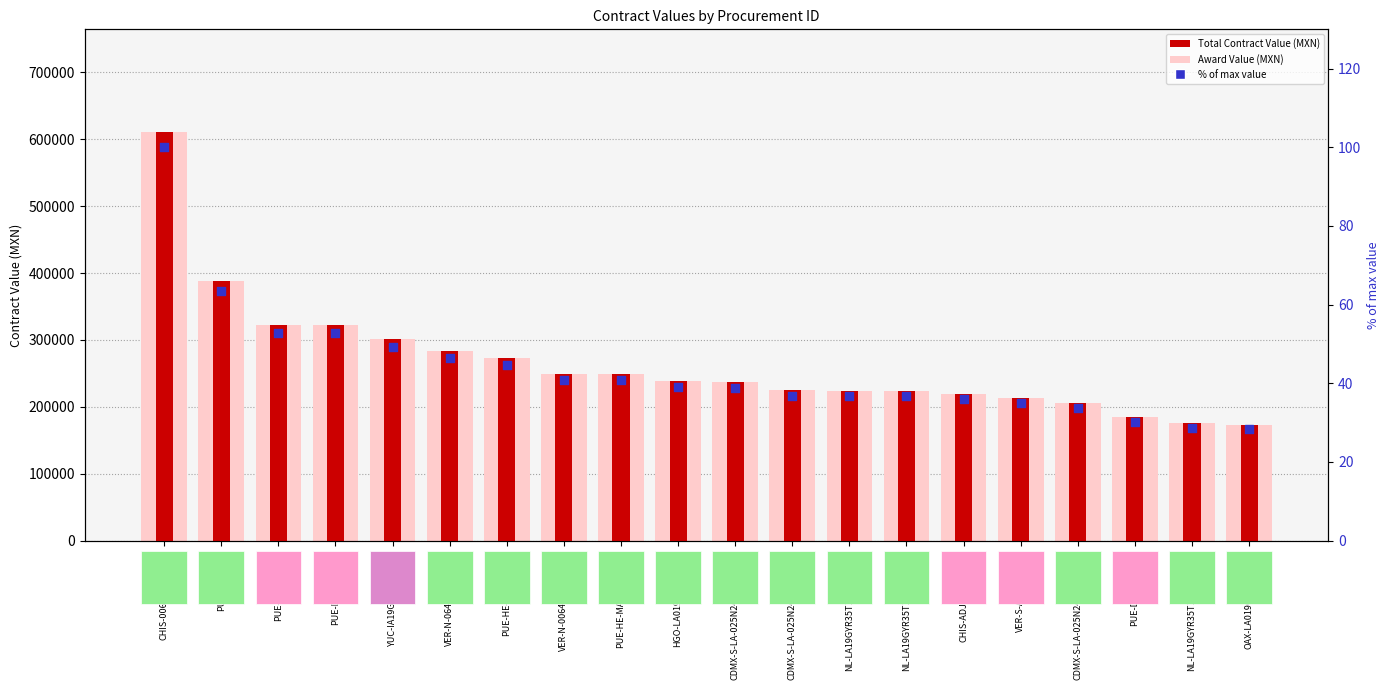

Which series reaches the maximum Y coordinate?

Award Value (MXN)